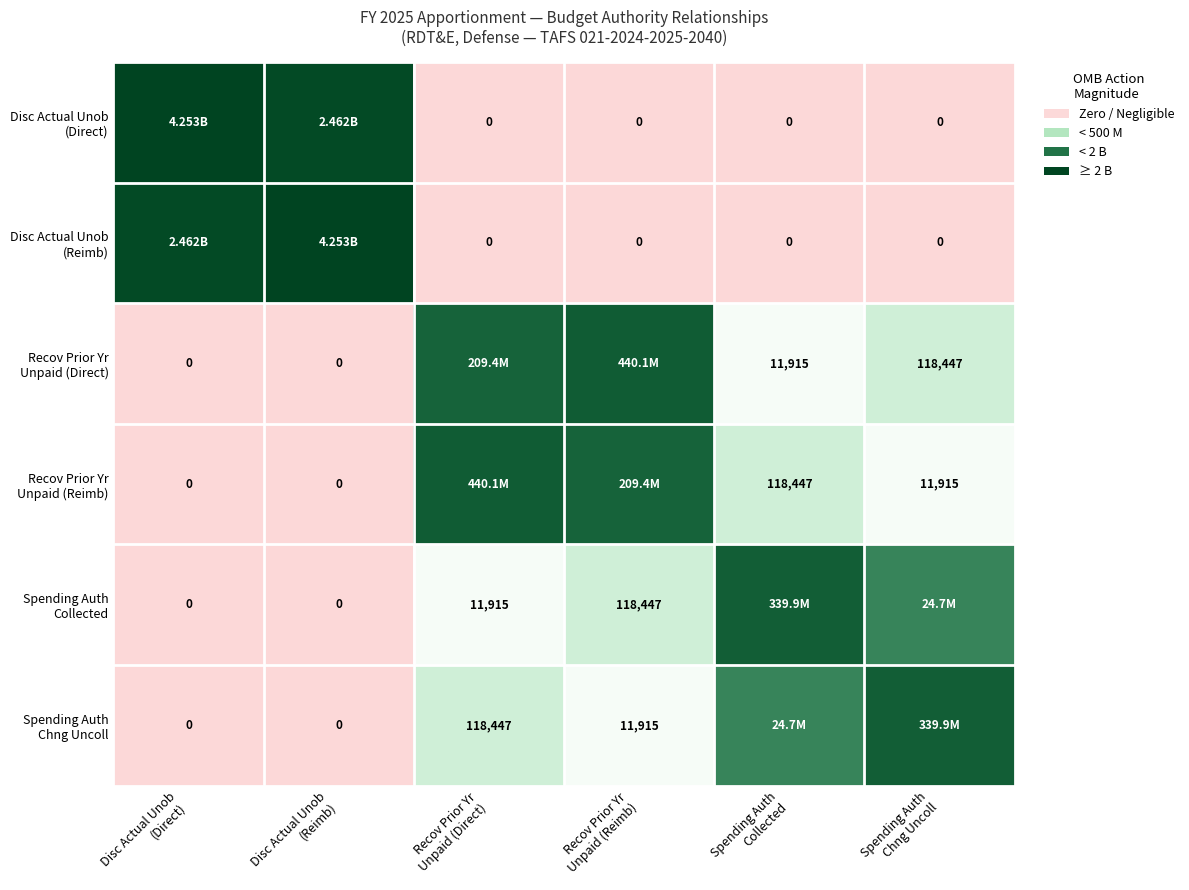

List the labels in order of Recov Prior Yr Unpaid (Reimb) value, smallest first.

Disc Actual Unob (Direct), Disc Actual Unob (Reimb), Spending Auth Chng Uncoll, Spending Auth Collected, Recov Prior Yr Unpaid (Reimb), Recov Prior Yr Unpaid (Direct)